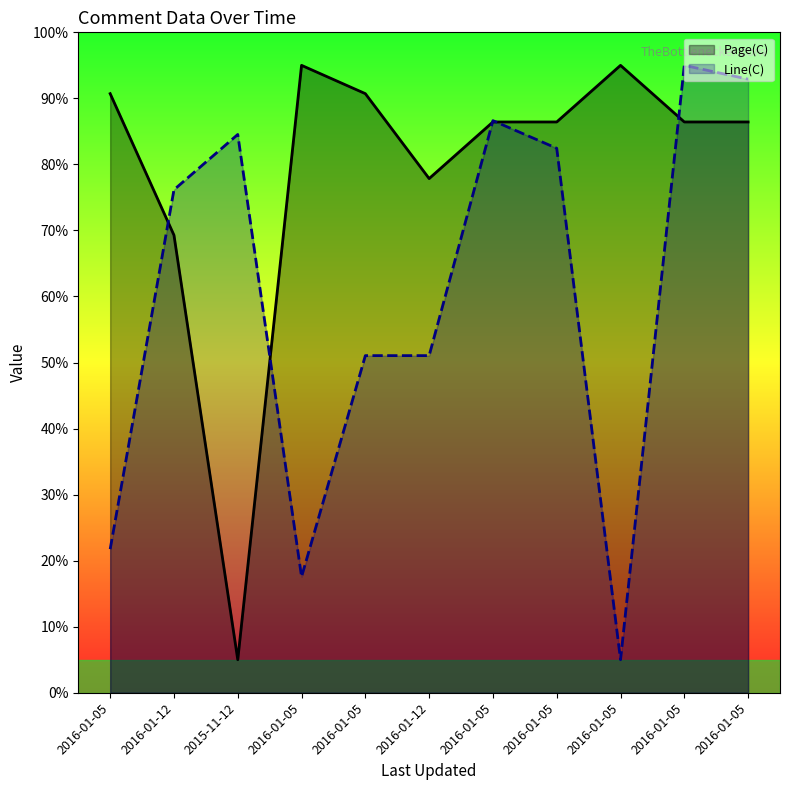

The value of Line(C) at 2016-01-05 is 9.7. True or false?

False